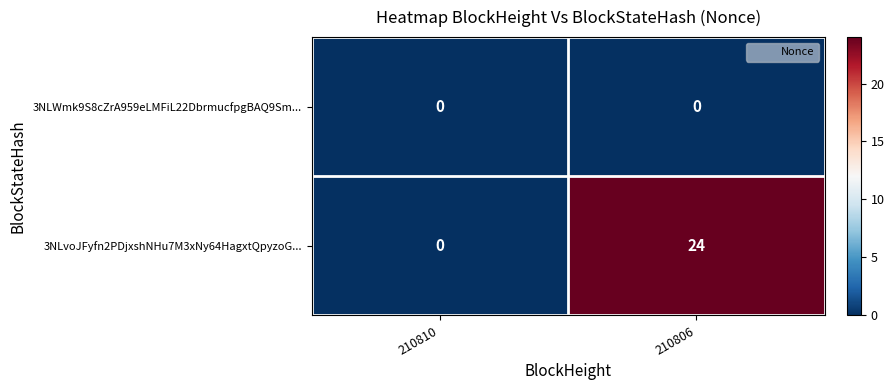

Reading left to right, transcribe all the data shown in this chart.

3NLWmk9S8cZrA959eLMFiL22DbrmucfpgBAQ9Sm...: 0	0
3NLvoJFyfn2PDjxshNHu7M3xNy64HagxtQpyzoG...: 0	24